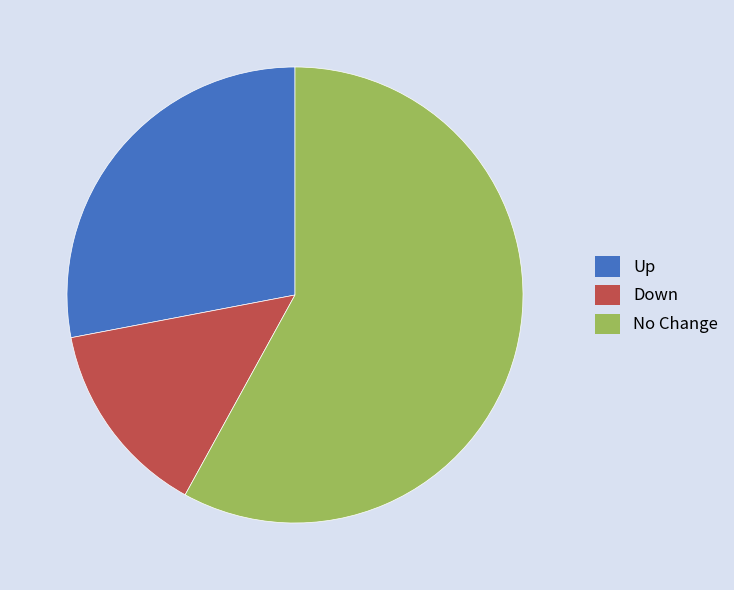

Rank the categories by value from lowest to highest.

Down, Up, No Change